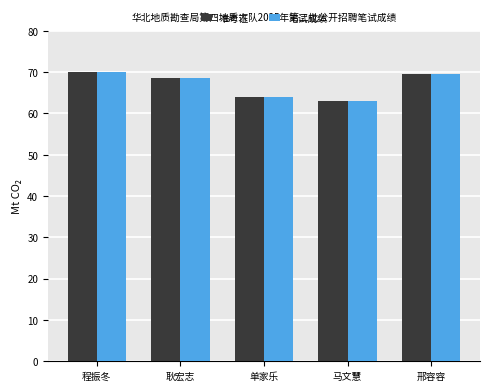

What is the difference between the maximum and second lowest values in the 笔试成绩 series?

6.0